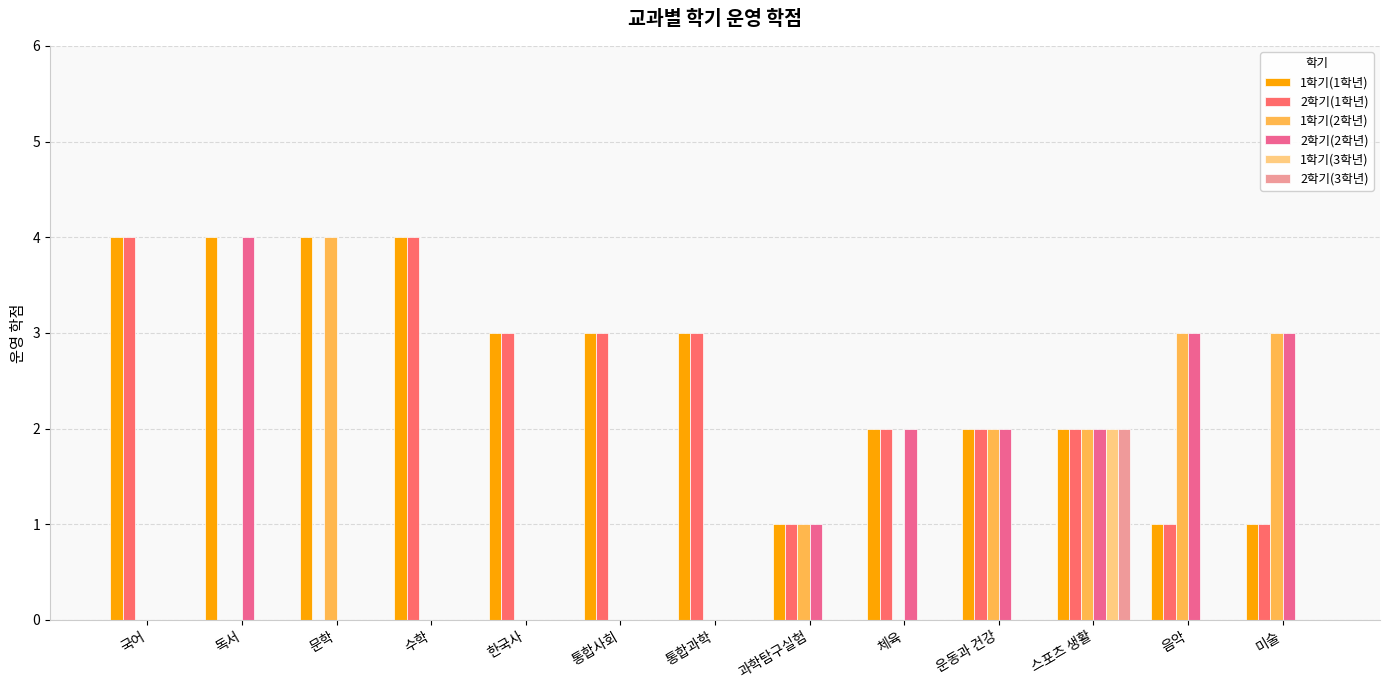

Which series has the largest total across all categories?

1학기(1학년)